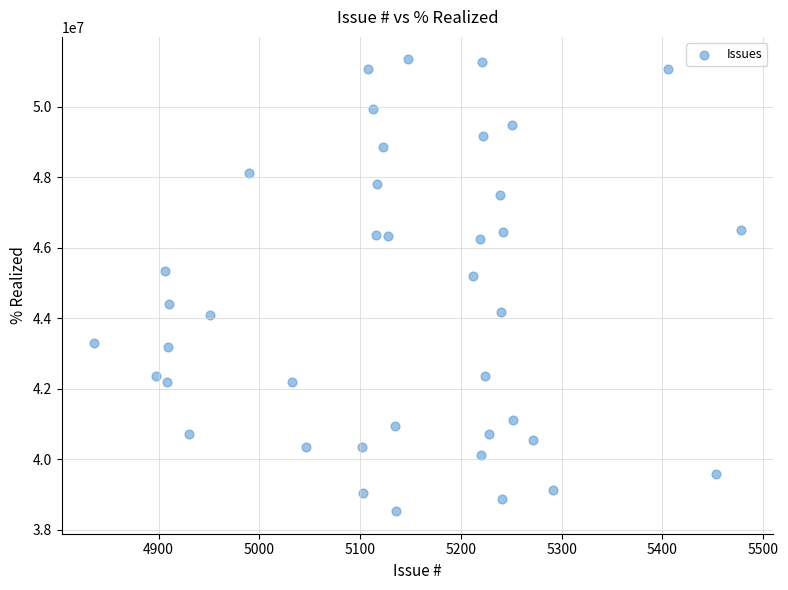

What Y value in the scatter plot is closest to 44935836?

45192164.9